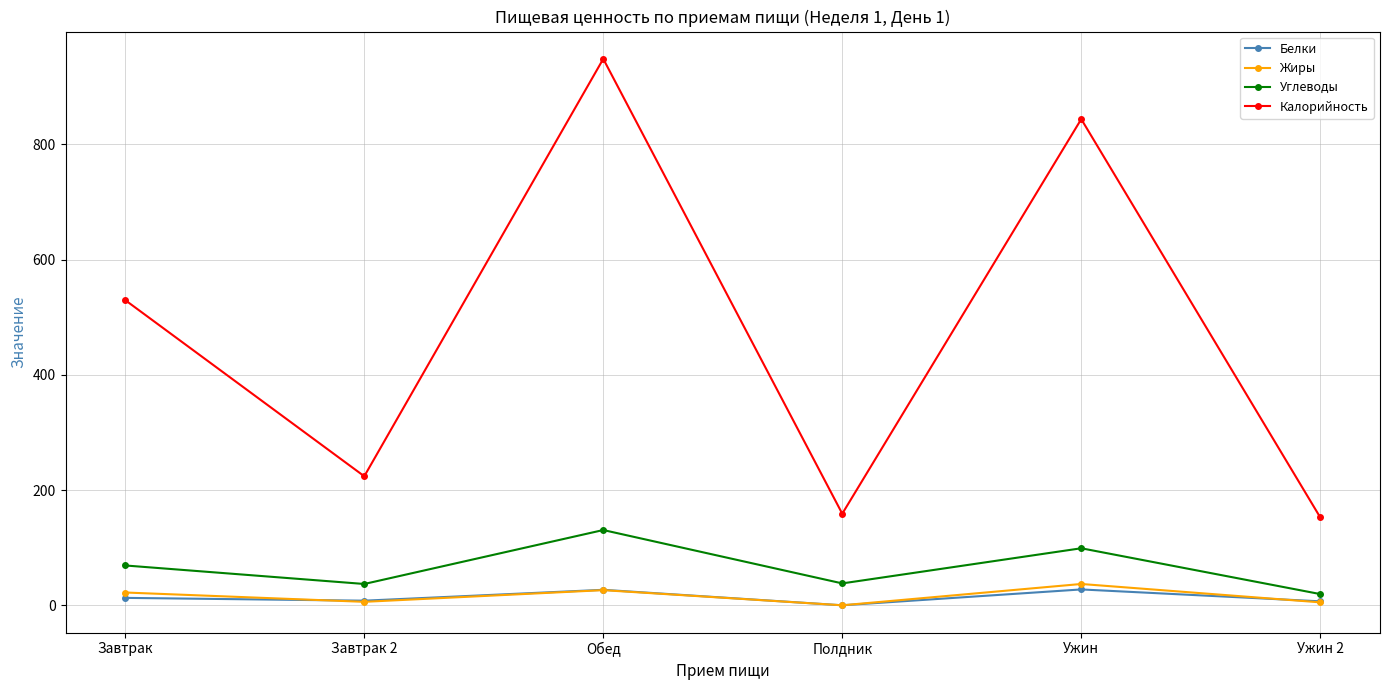

True or false: Белки has more than 2 interior local peaks.

False